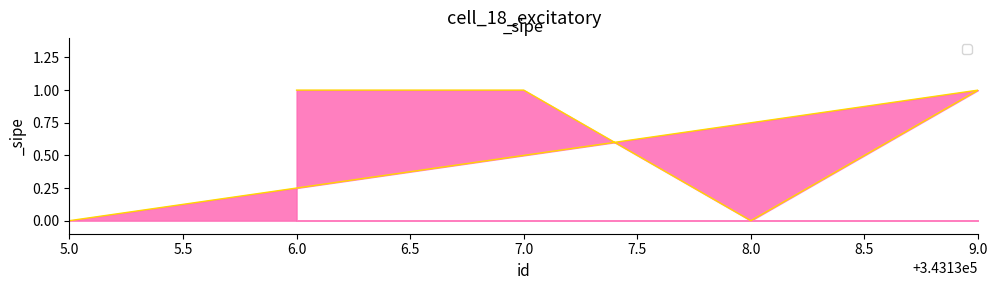

What is the change in value from 9.0 to 8.0?

-1